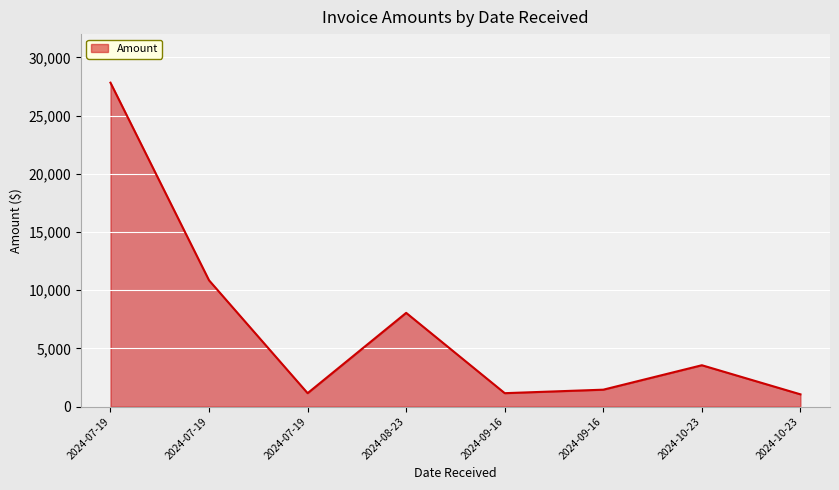

The chart shows a value of 2190 at 2024-09-16. True or false?

False